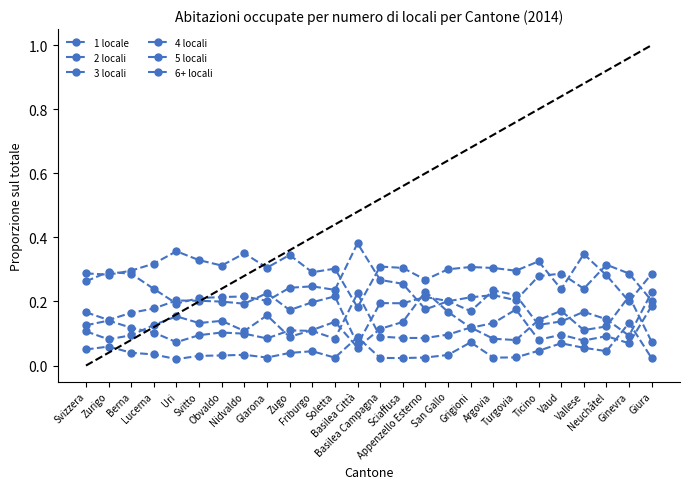

List the series in order of their peak value, highest first.

3 locali, 4 locali, 5 locali, 6+ locali, 2 locali, 1 locale